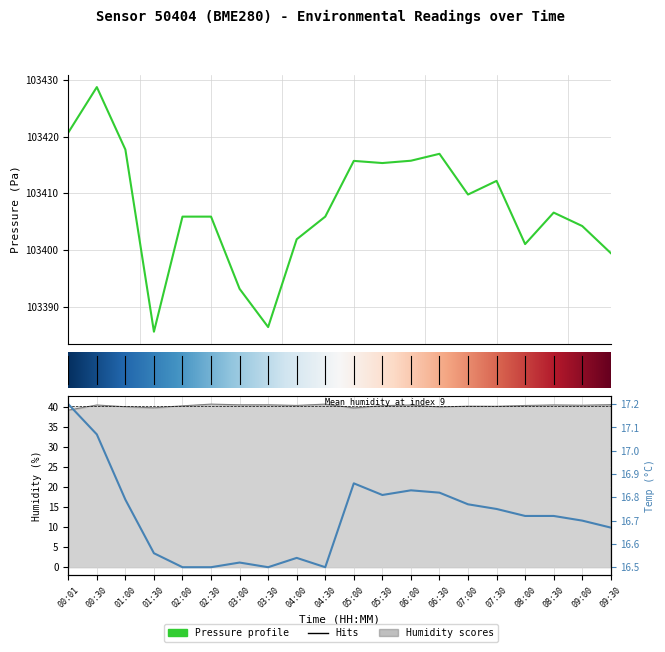

Between 7 and 16, which series saw the biggest shift?

pressure